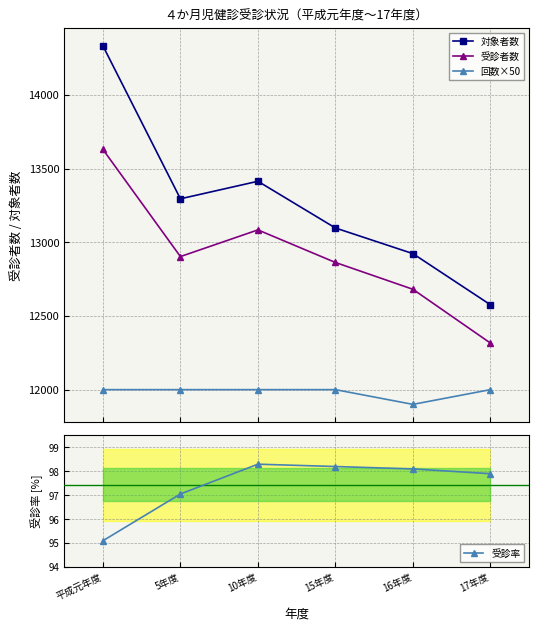

How many categories are shown in the chart?

6